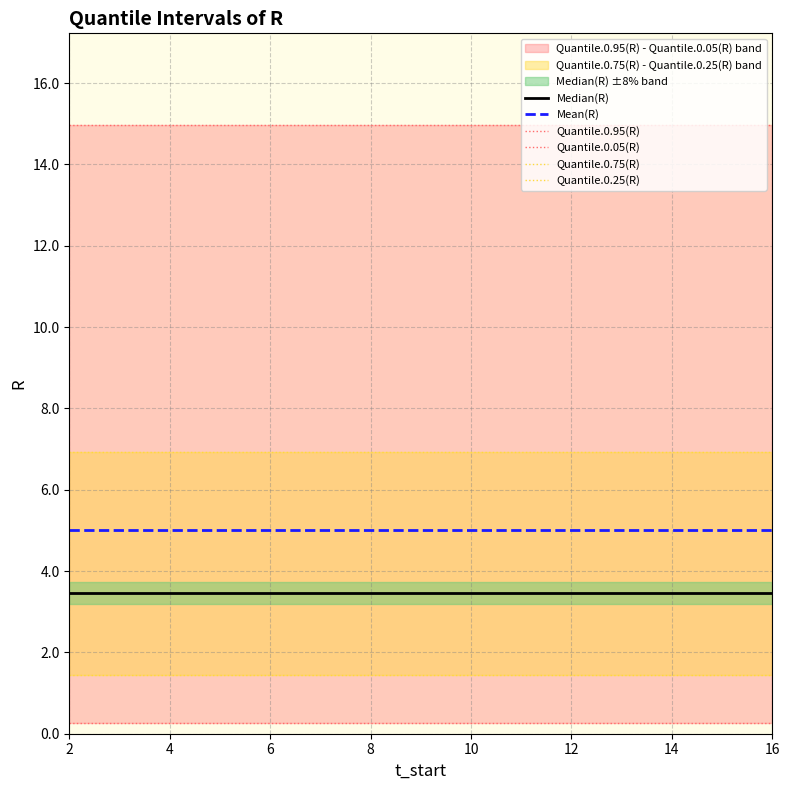

The Mean(R) series shows 5.0 at 2. True or false?

True